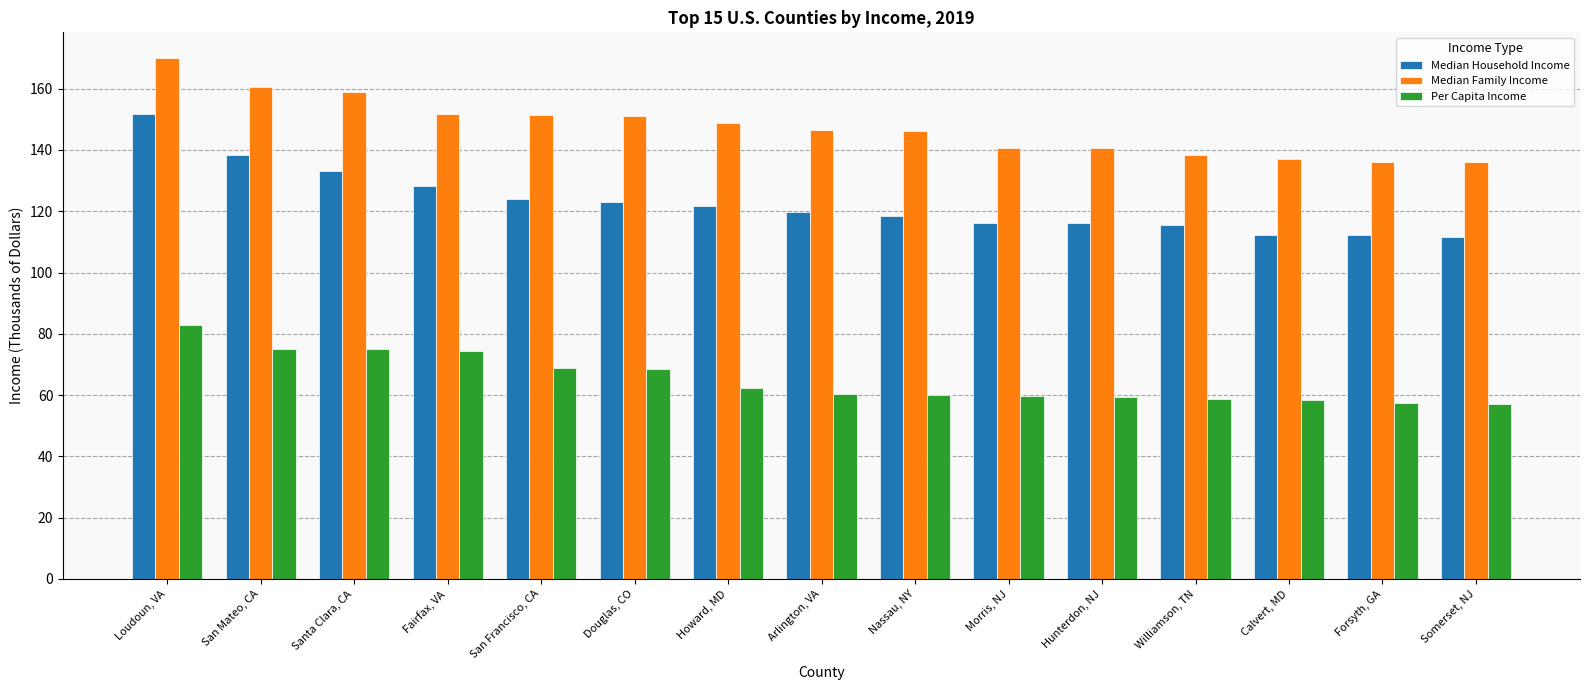

What is the difference between the highest and lowest values at Somerset, NJ?

78.9